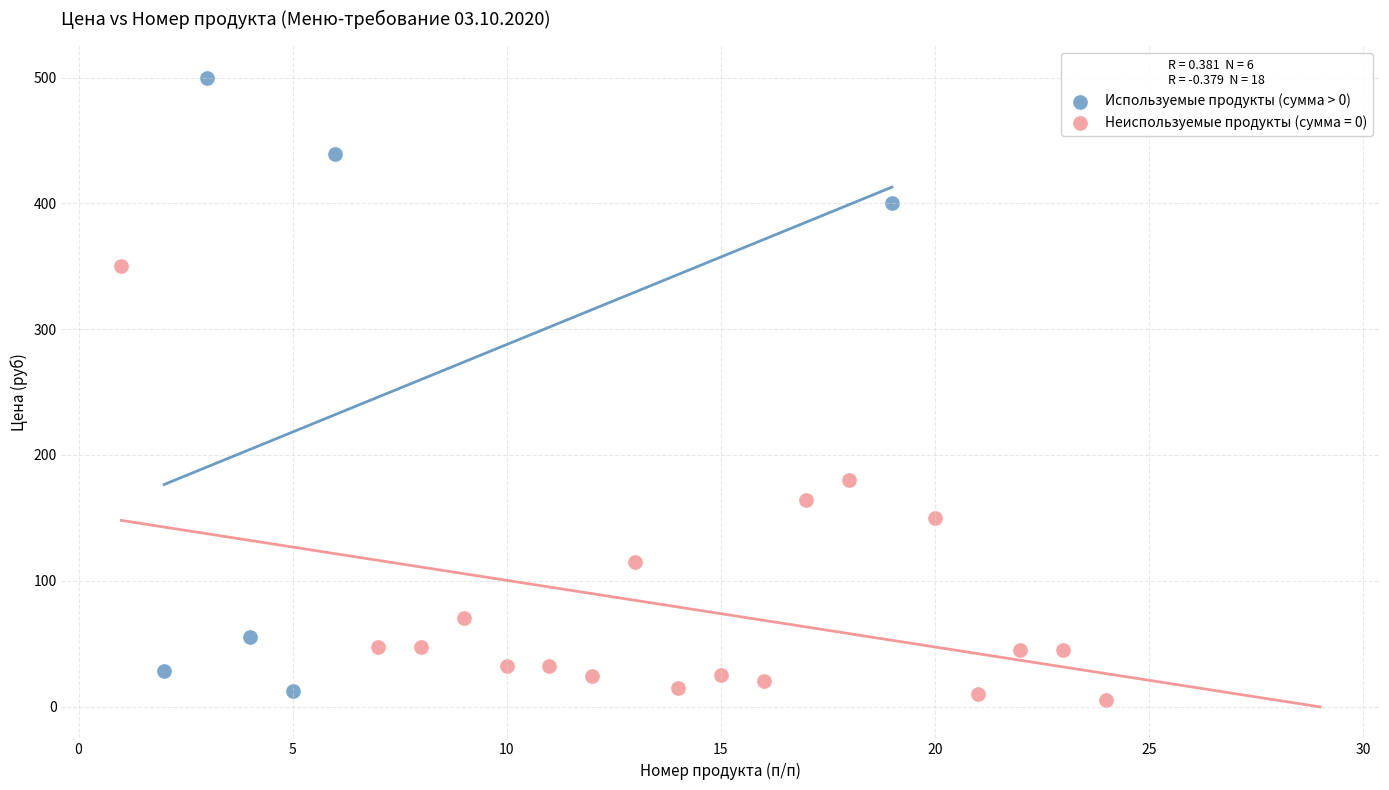

Which series has the widest spread of Y values?

Используемые продукты (сумма > 0)